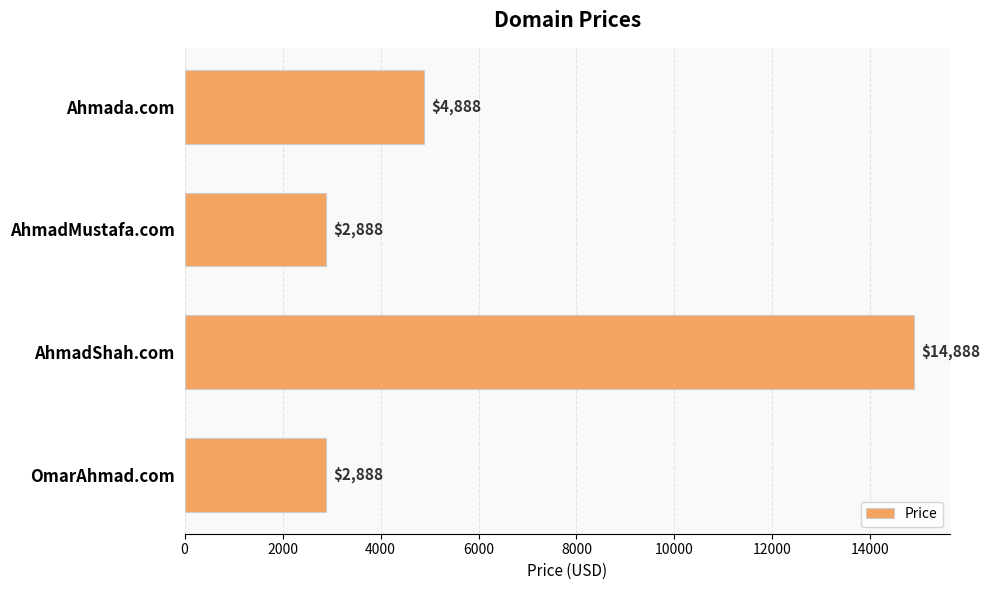

How many values are between 2888 and 14888?

4